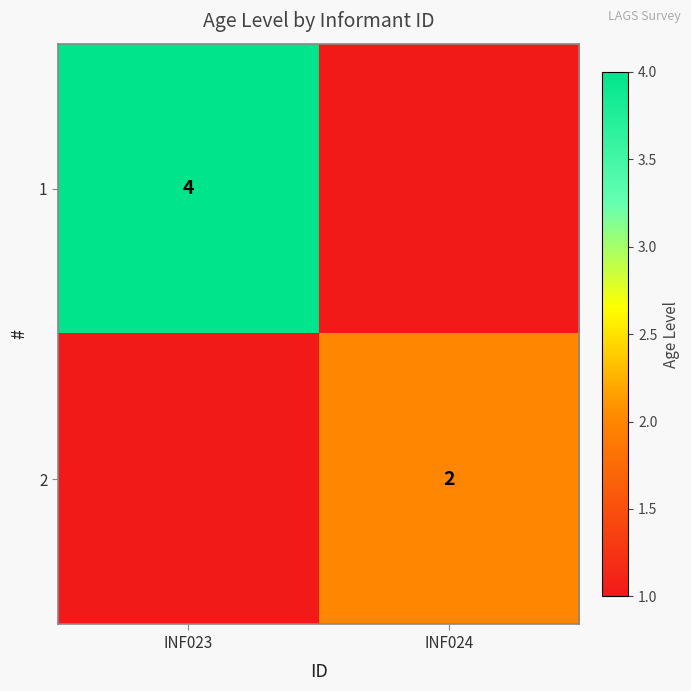

Is the value of 1 at INF023 greater than the value of 2 at INF024?

Yes